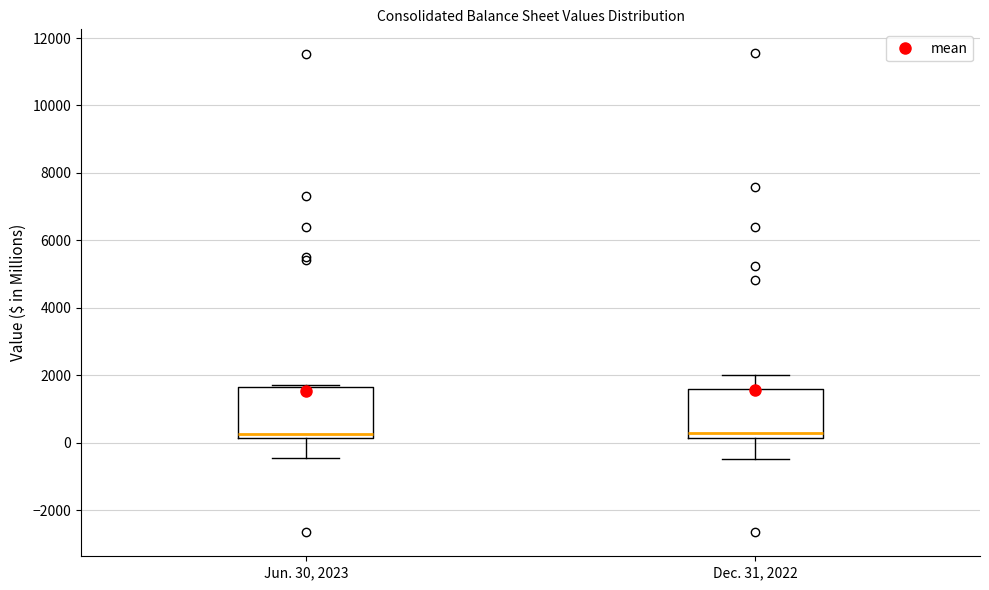

Reading left to right, transcribe this box plot: for each box, give where its median line is, the range the box spans, and where its two whiskers end, as read against the y-axis. The values are not printed on the chart, so give them approximately, as read against the axis.

Jun. 30, 2023: median 200 (just above the box's lower edge), box 200 to 1600, whiskers -400 to 1800
Dec. 31, 2022: median 200 (just above the box's lower edge), box 200 to 1600, whiskers -400 to 2000